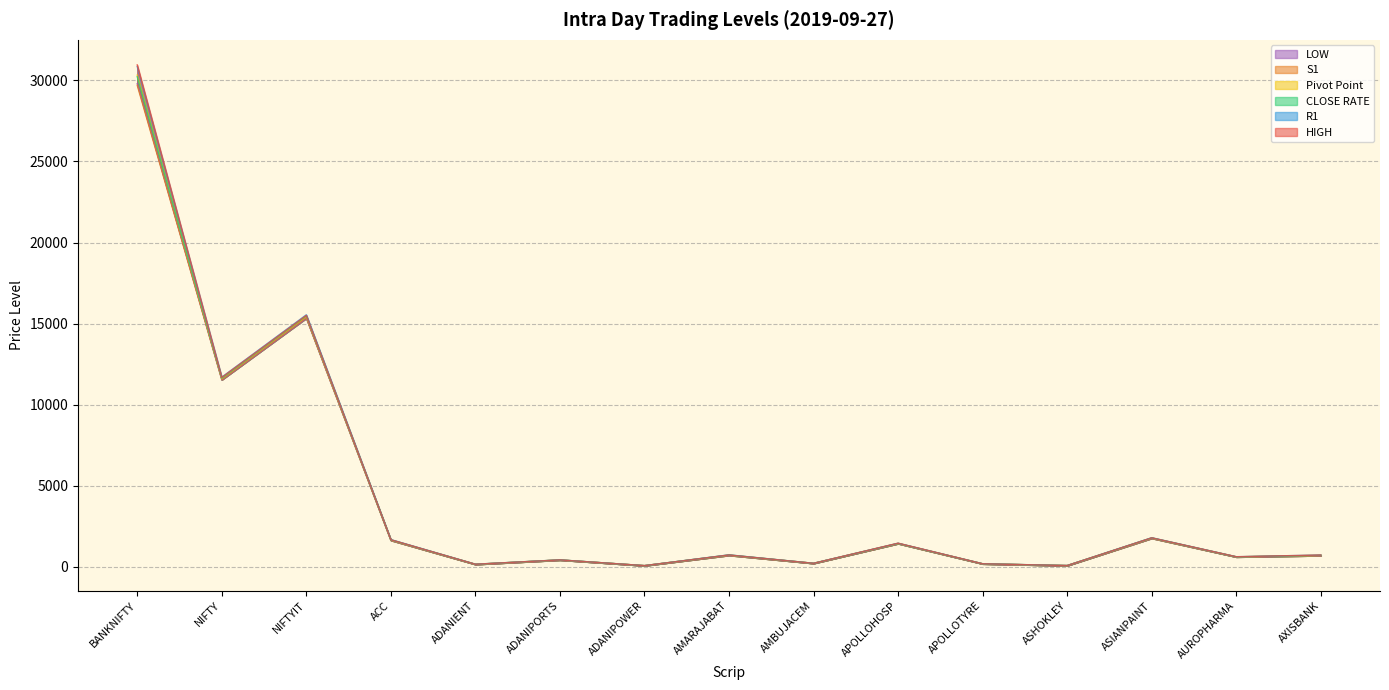

At which label is Pivot Point closest to 15198?

NIFTYIT